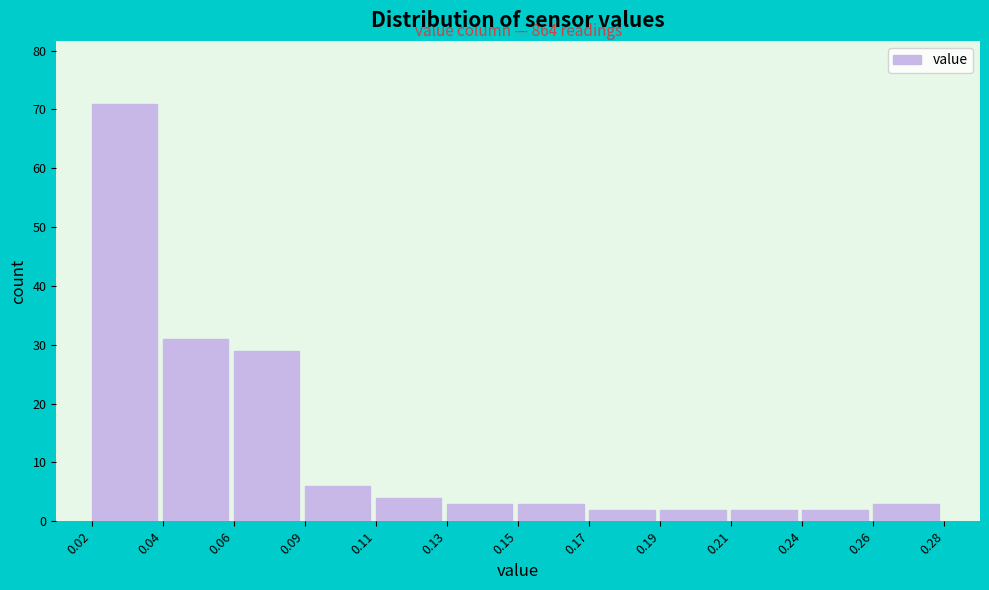

Reading left to right, transcribe all the data shown in this chart.

0.02=71	0.04=31	0.06=29	0.09=6	0.11=4	0.13=3	0.15=3	0.17=2	0.19=2	0.21=2	0.24=2	0.26=3